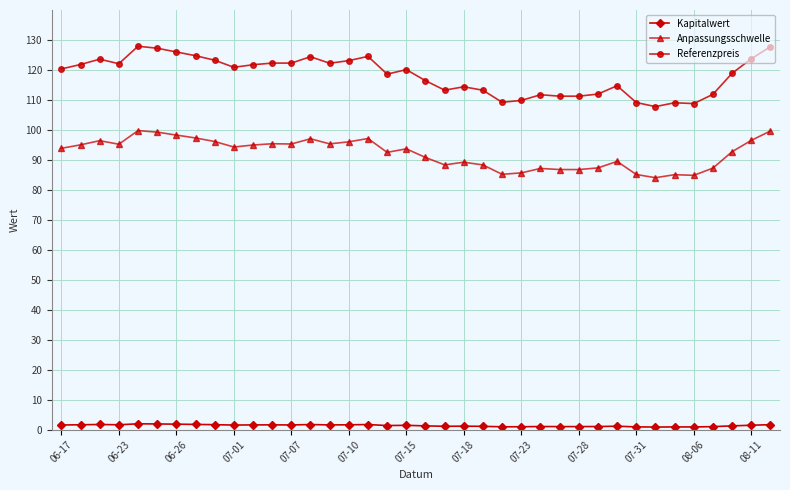

Rank the series by their average value, from lowest to highest.

Kapitalwert, Anpassungsschwelle, Referenzpreis